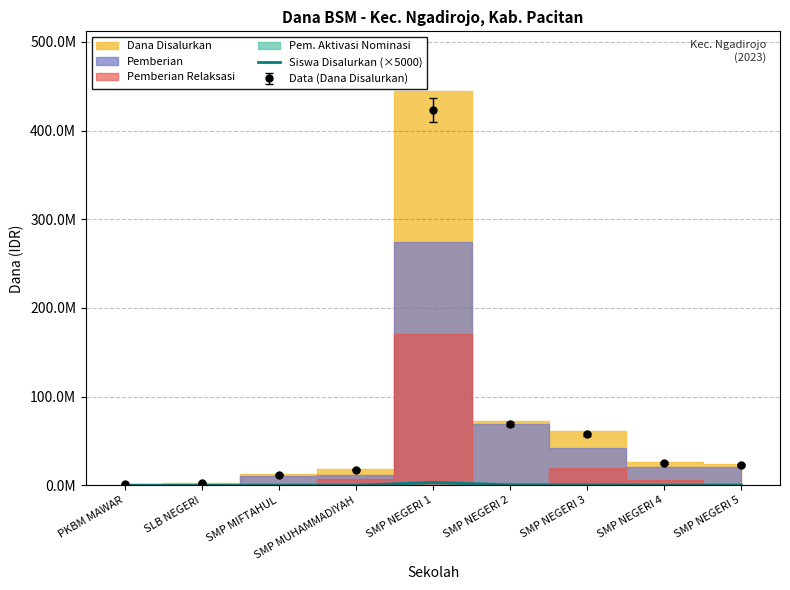

Which has a higher value, SMP NEGERI 1 or SMP NEGERI 5?

SMP NEGERI 1